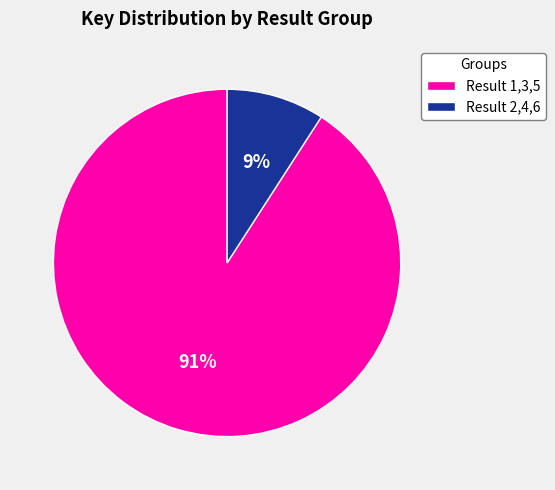

What is the largest slice in the pie chart?

Result 1,3,5